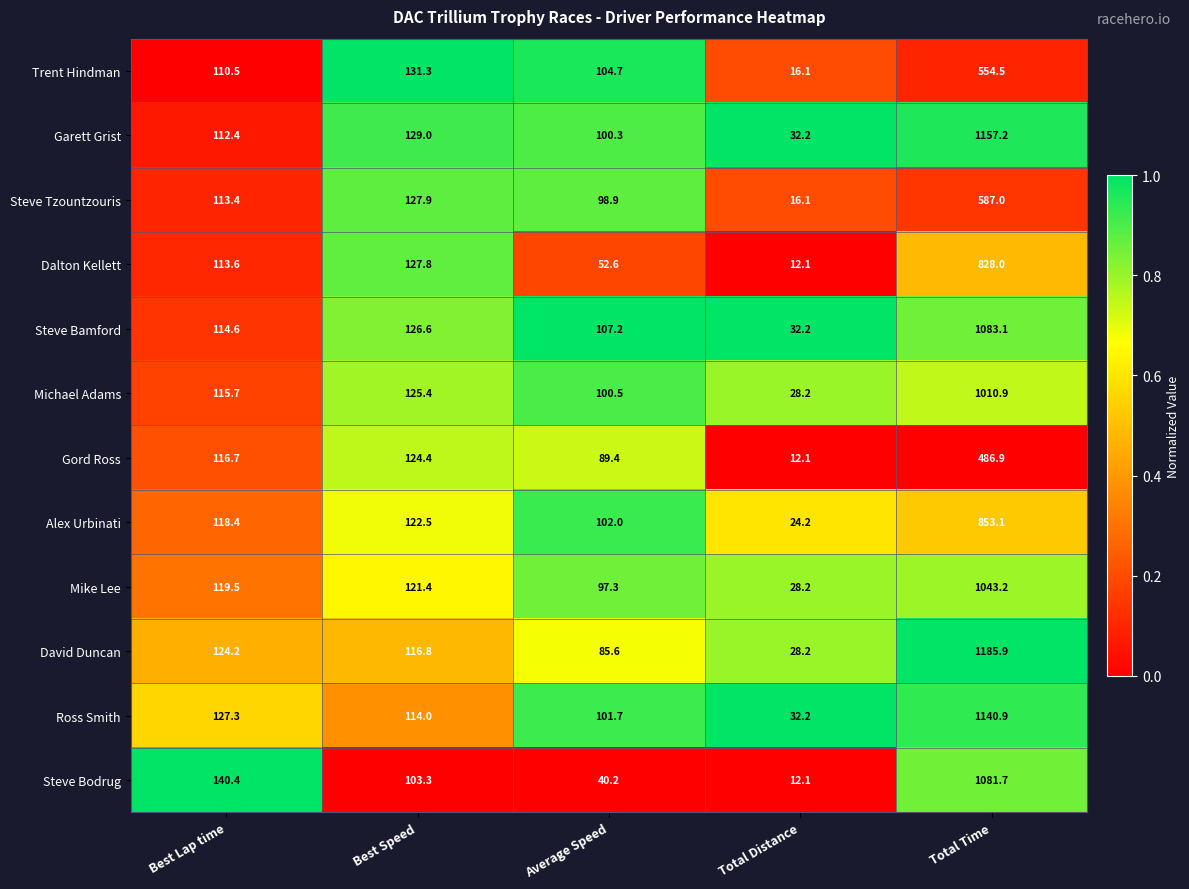

Which label corresponds to the smallest value in the chart?

Total Distance